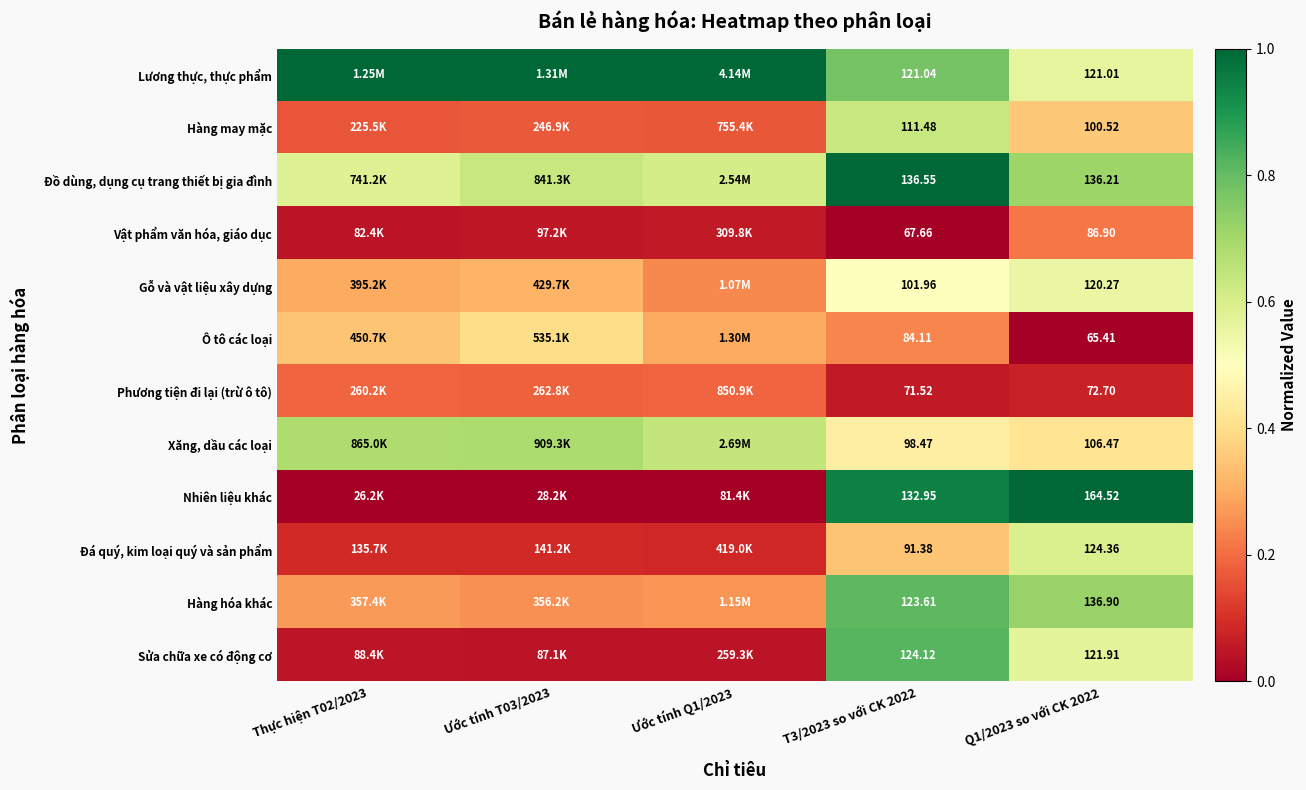

At T3/2023 so với CK 2022, list the series in order from largest to smallest.

Đồ dùng, dụng cụ trang thiết bị gia đình, Nhiên liệu khác, Sửa chữa xe có động cơ, Hàng hóa khác, Lương thực, thực phẩm, Hàng may mặc, Gỗ và vật liệu xây dựng, Xăng, dầu các loại, Đá quý, kim loại quý và sản phẩm, Ô tô các loại, Phương tiện đi lại (trừ ô tô), Vật phẩm văn hóa, giáo dục